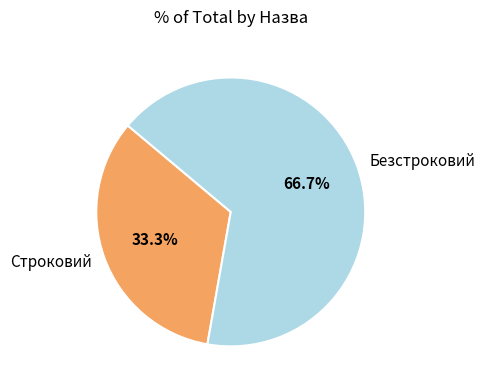

How many segments does this pie chart have?

2